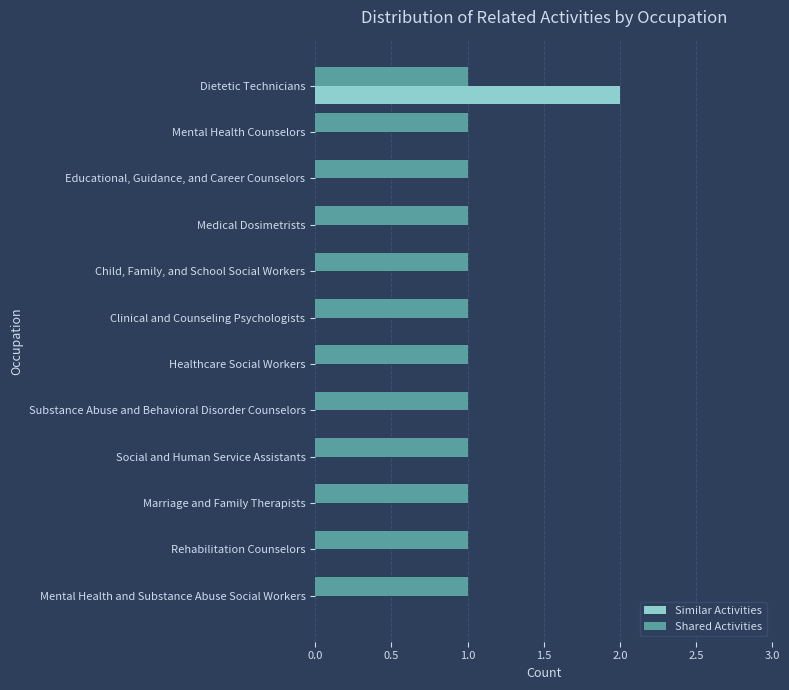

Which series has the largest total across all categories?

Shared Activities